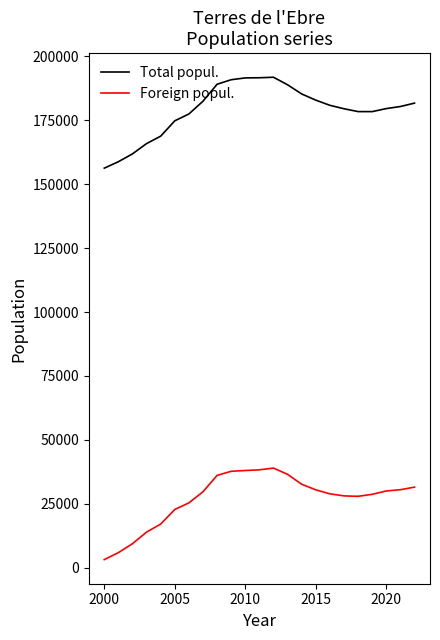

True or false: Foreign popul. and Total popul. intersect in this chart.

False